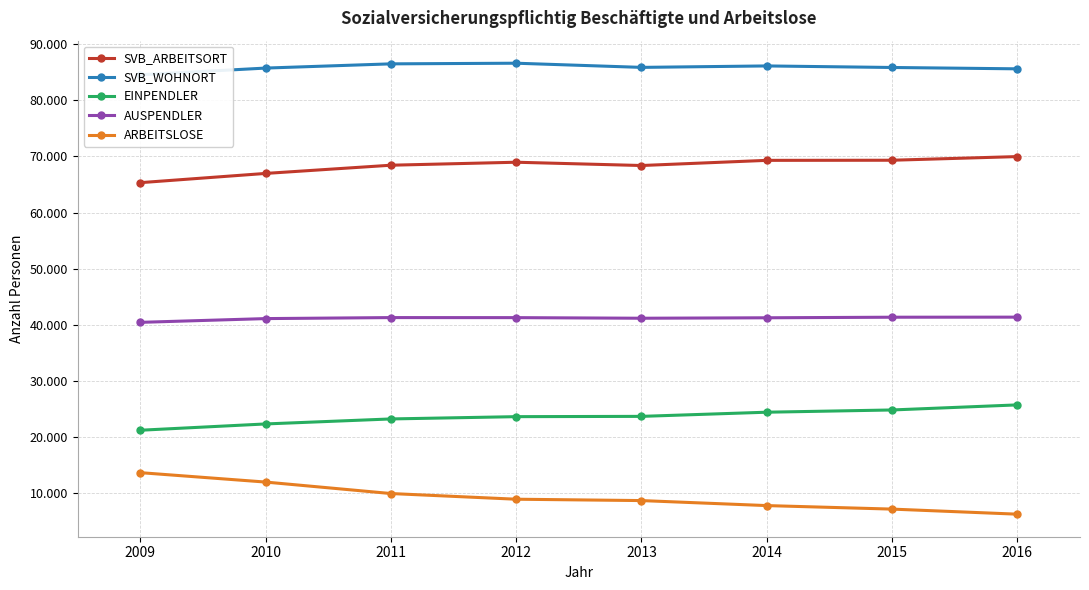

Rank the categories by SVB_ARBEITSORT value from highest to lowest.

2016, 2015, 2014, 2012, 2011, 2013, 2010, 2009